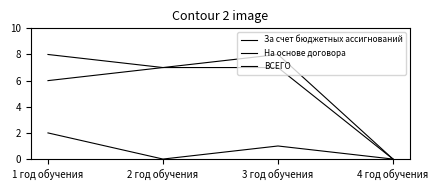

Which series has the largest total across all categories?

ВСЕГО